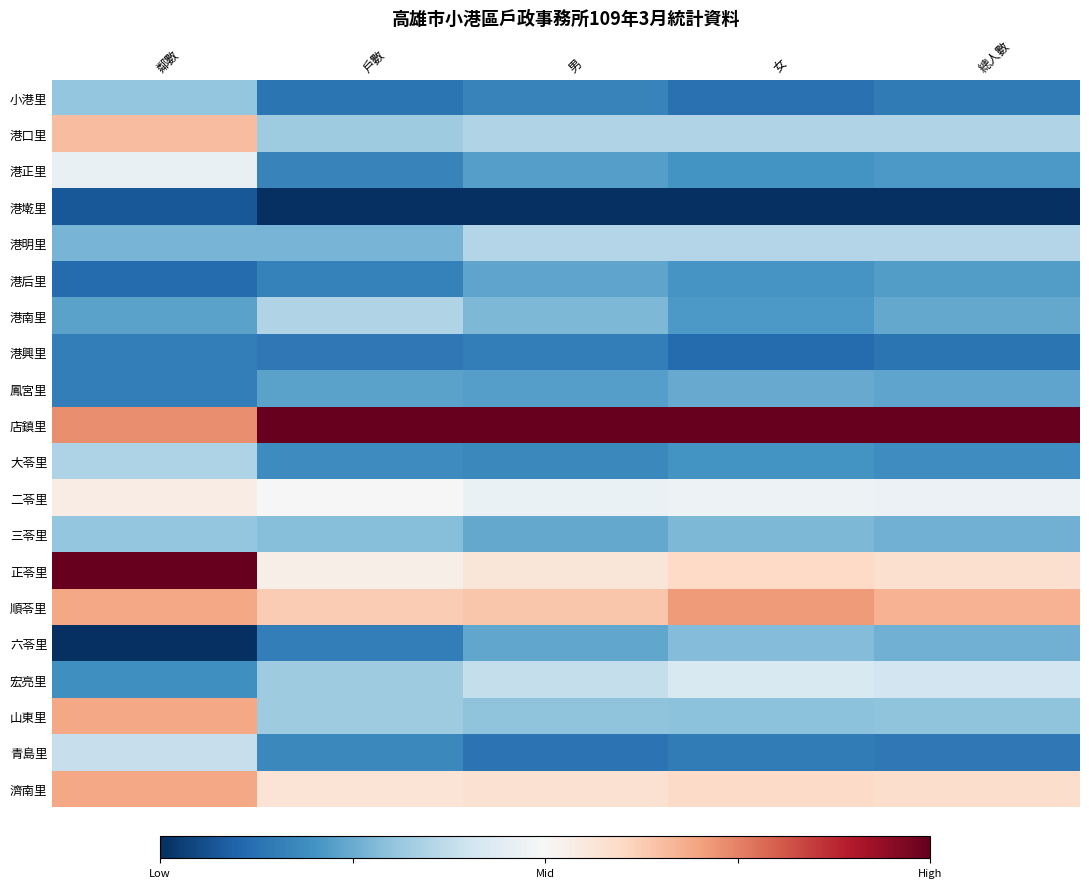

Which series has the largest total across all categories?

店鎮里